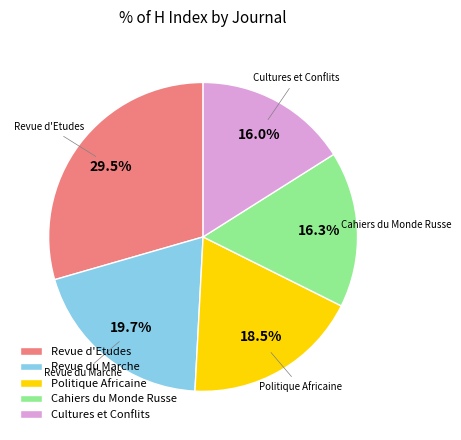

Does any single category account for the majority?

No